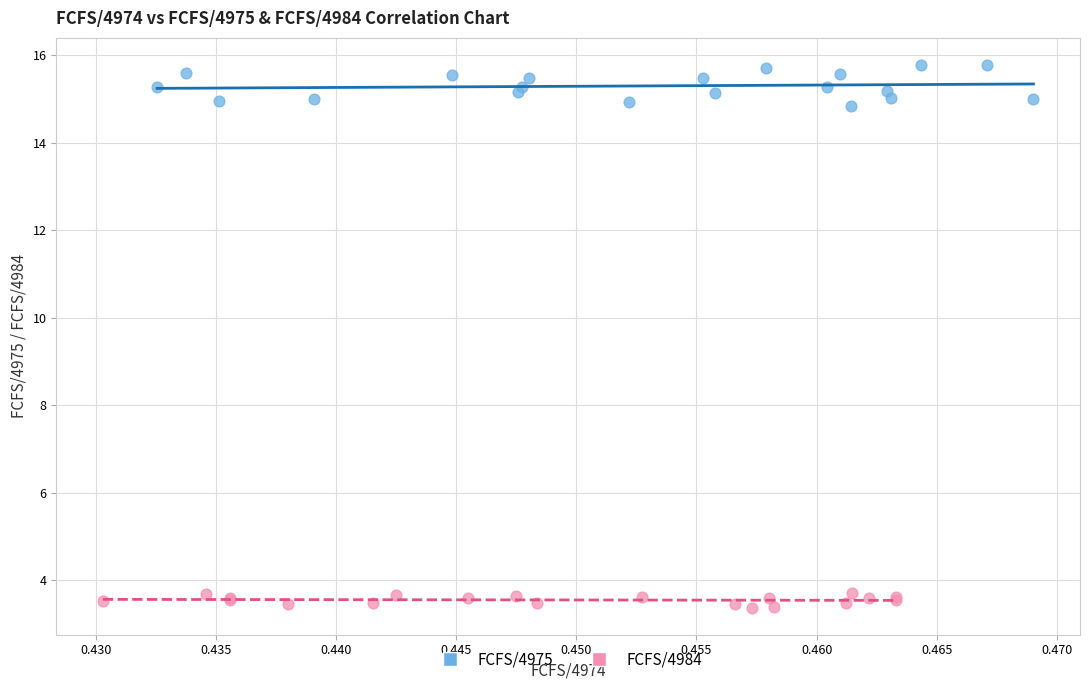

Which series has the widest spread of Y values?

FCFS/4975